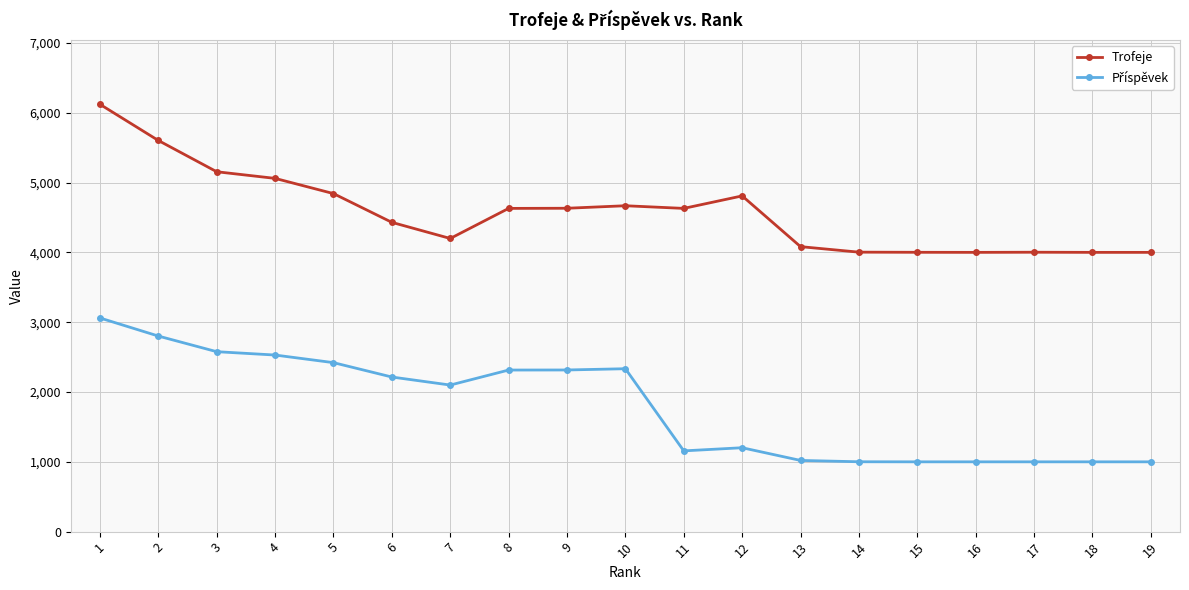

How many lines are shown in the chart?

2